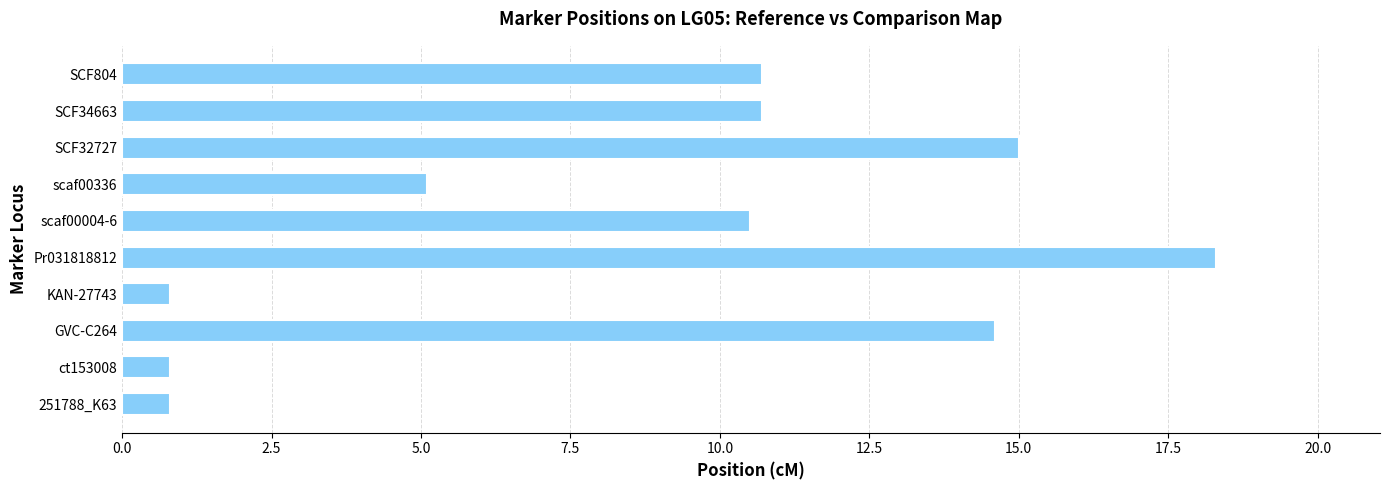

What is the average value?

8.7